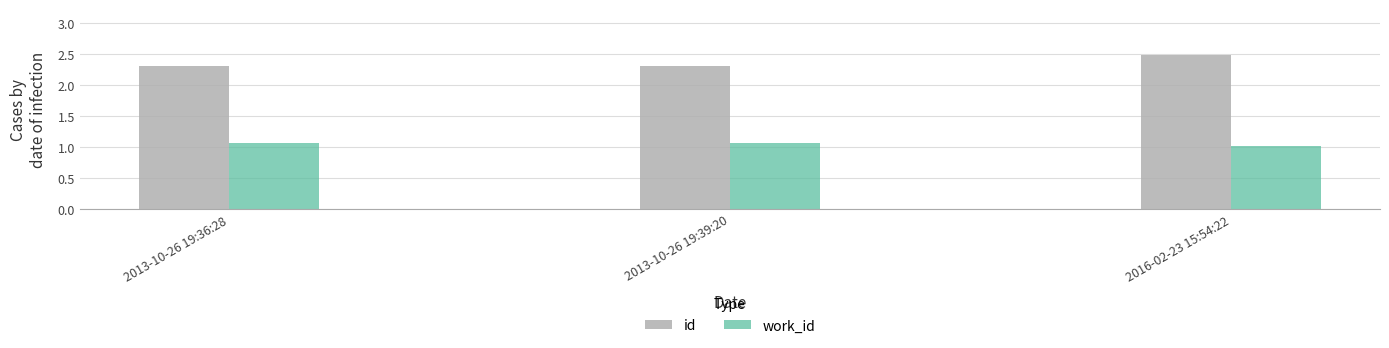

What is the label of the 2nd bar from the right?

2013-10-26 19:39:20